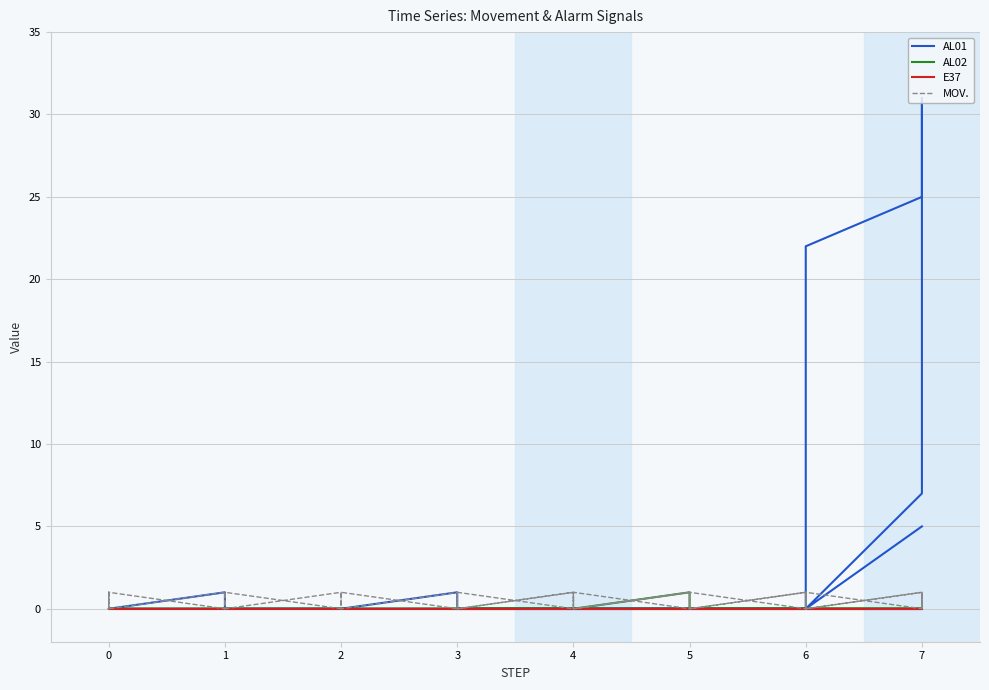

How many lines are shown in the chart?

4